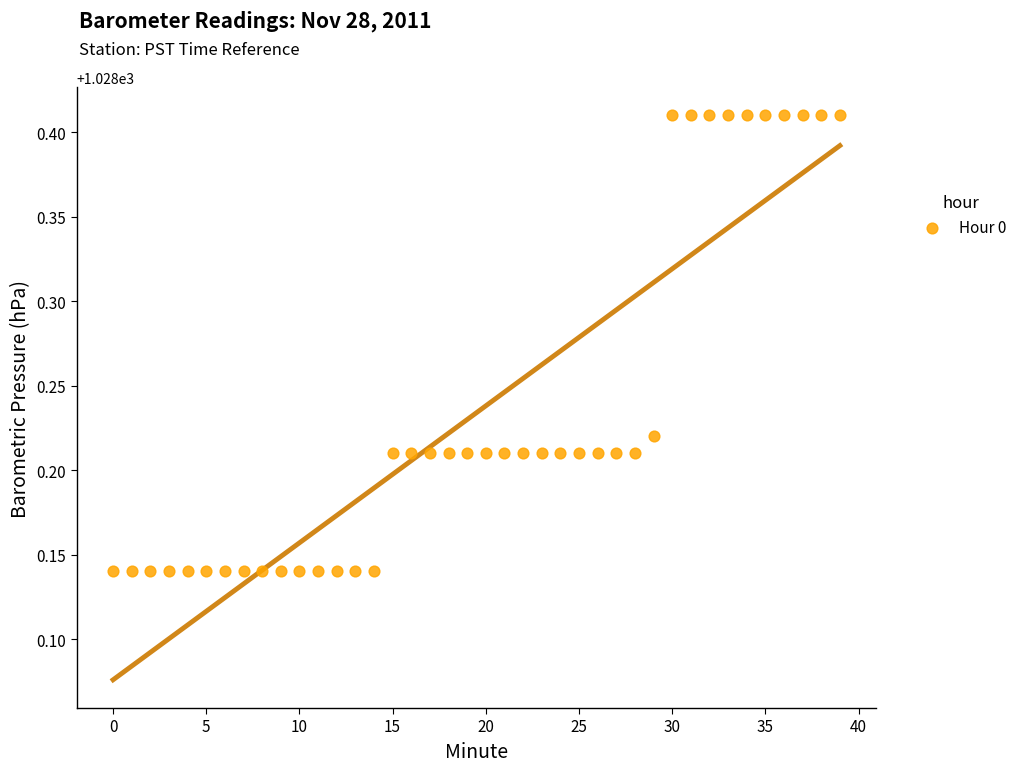

What is the range of Y values (max minus min)?

0.3